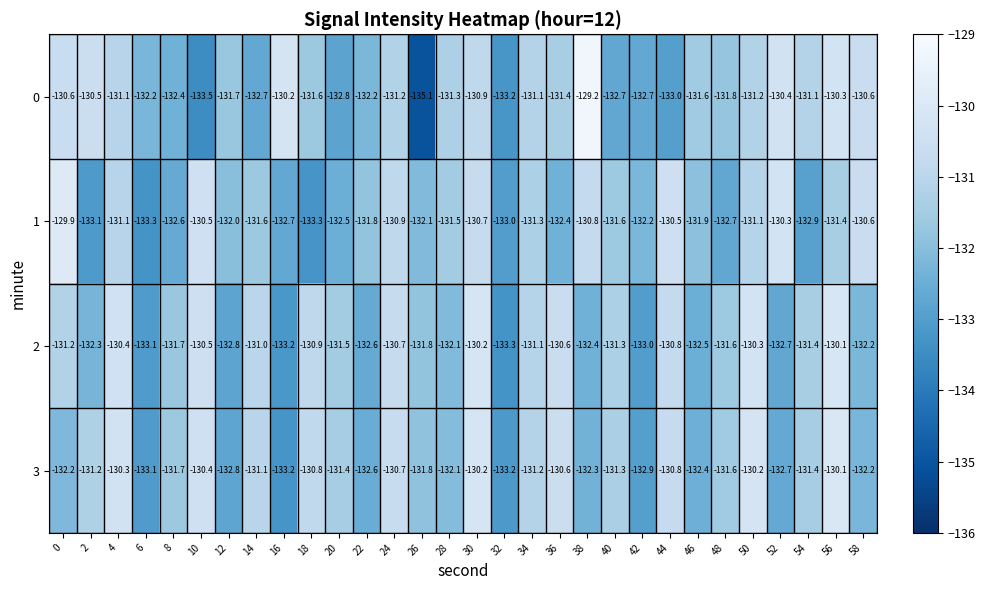

The value of 3 at 0 is -132.2. True or false?

True